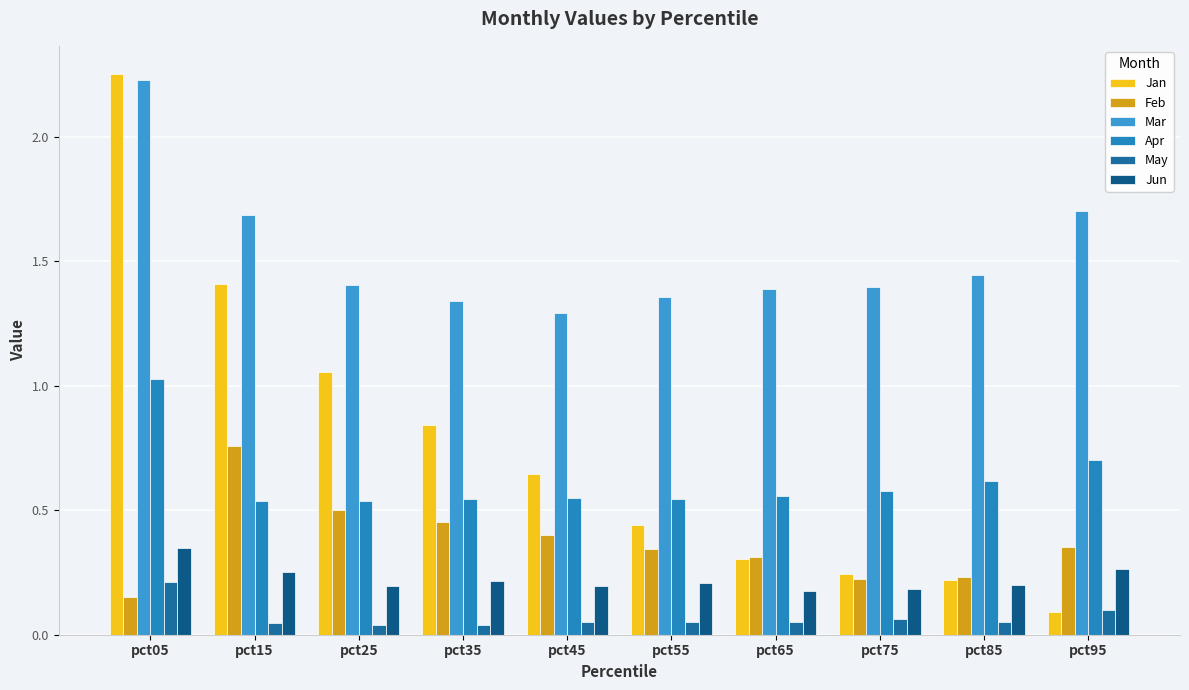

How many bars are there in total?

60